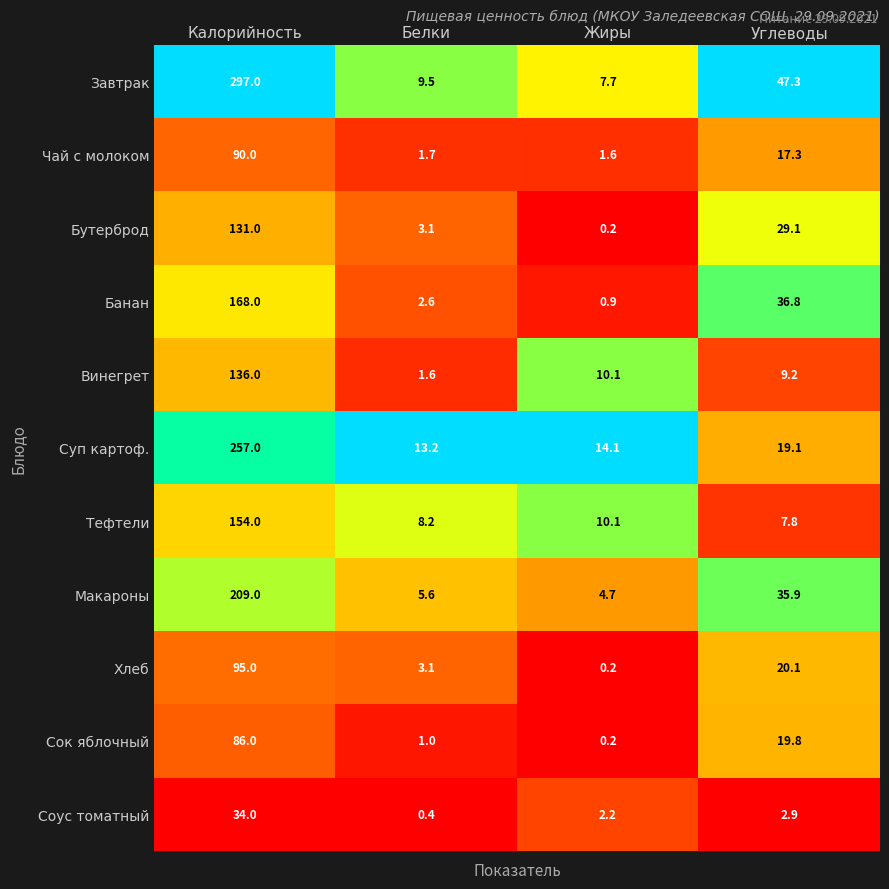

Which category has the highest value across all series?

Калорийность